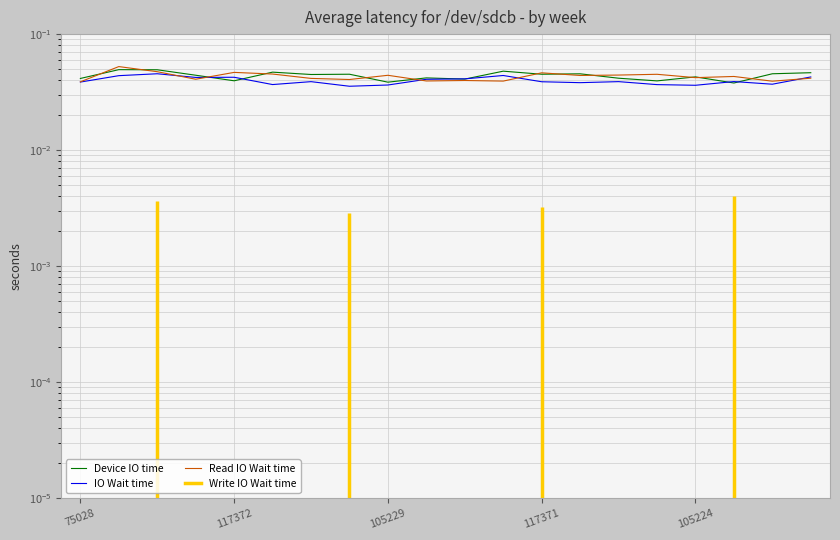

True or false: IO Wait time has a value of 0.0 at 117371.

False